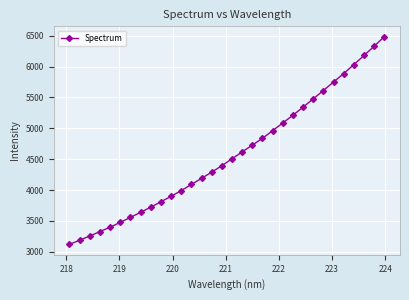

What is the maximum value shown in the chart?

6483.3